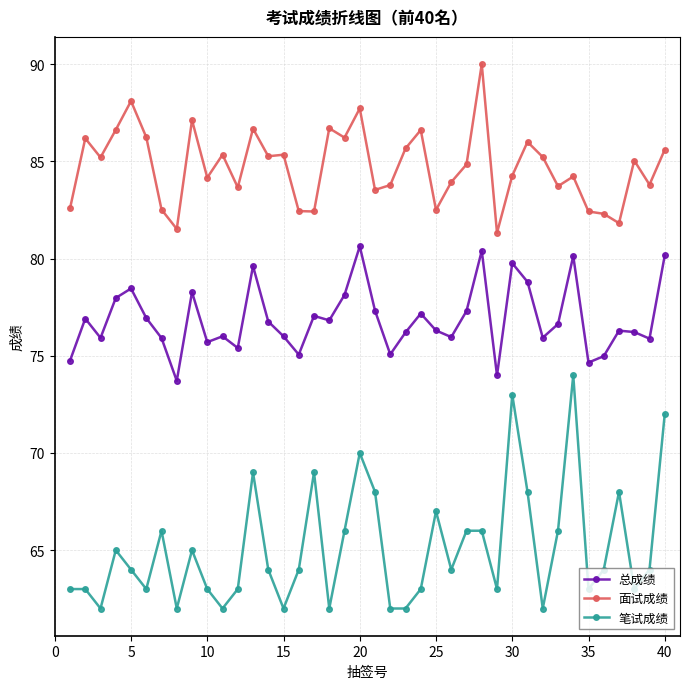

Count the number of data series in this chart.

3